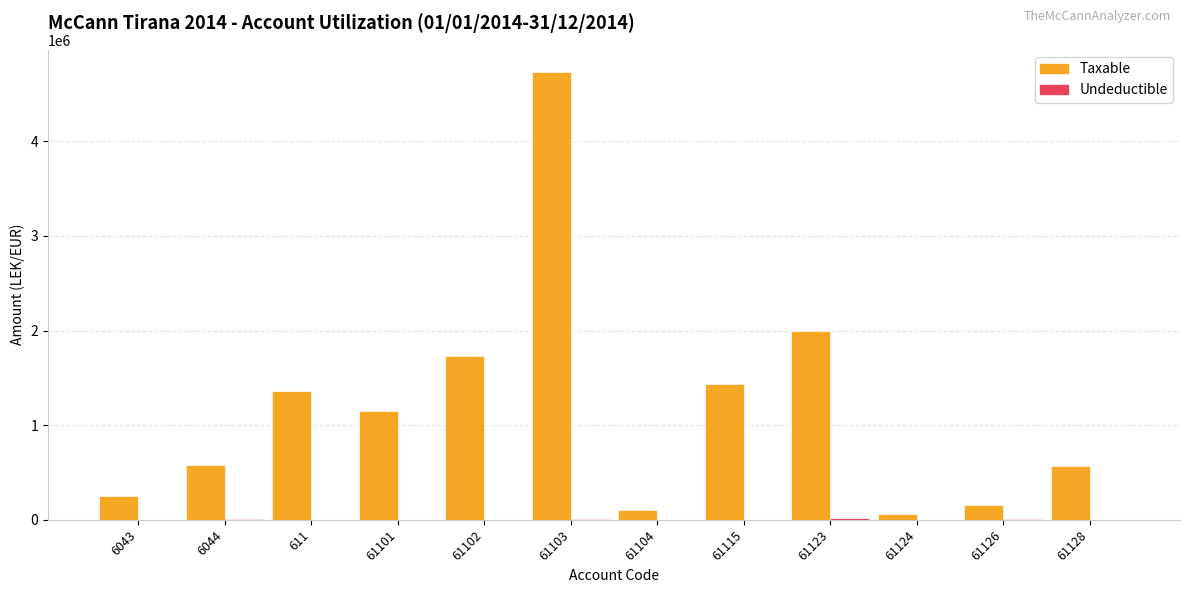

What is the sum of all Taxable values?

14125713.8